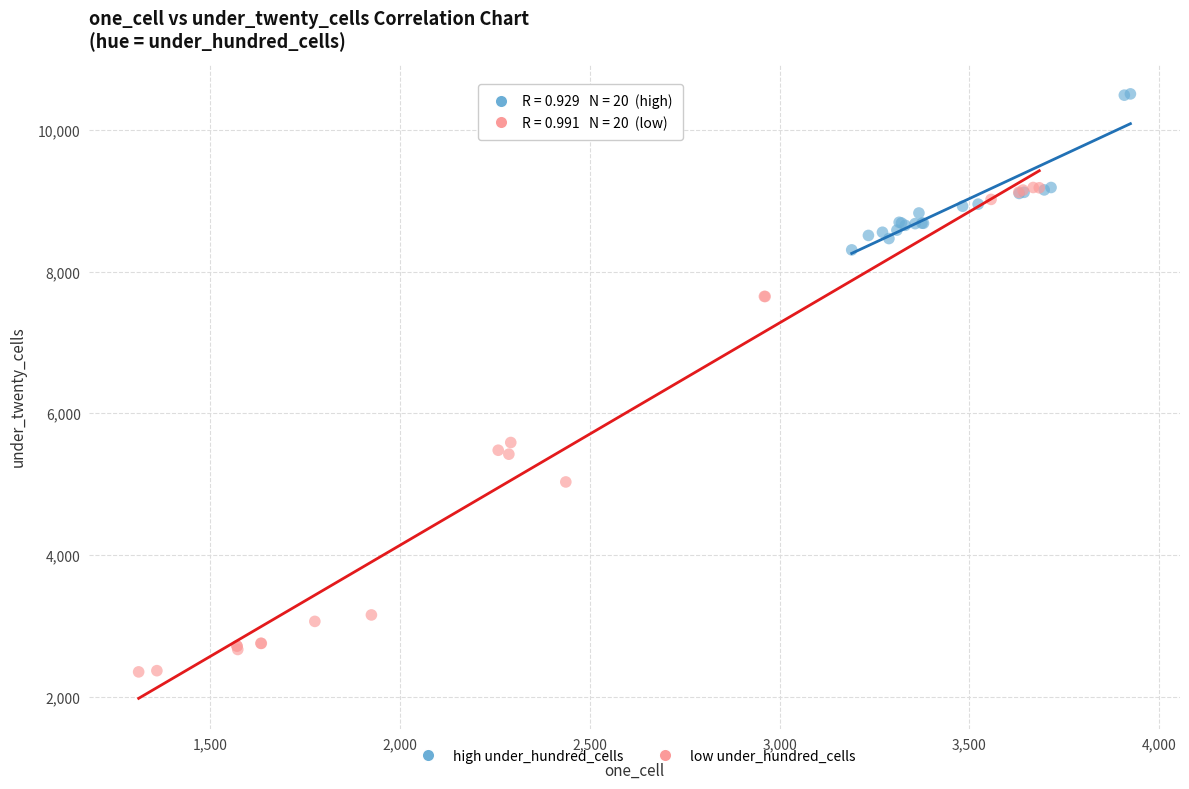

Which series contains the lowest Y value?

low under_hundred_cells